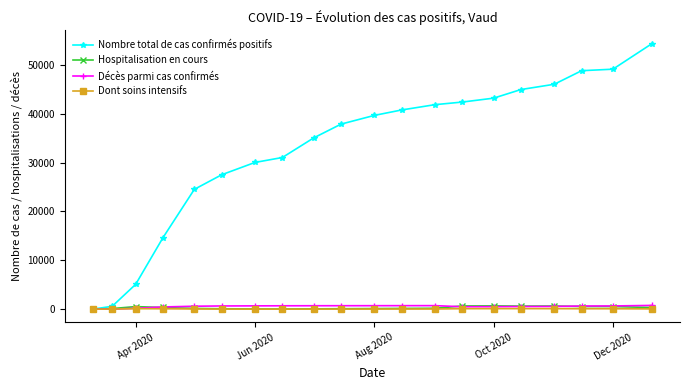

What is the average value of the Hospitalisation en cours series?

294